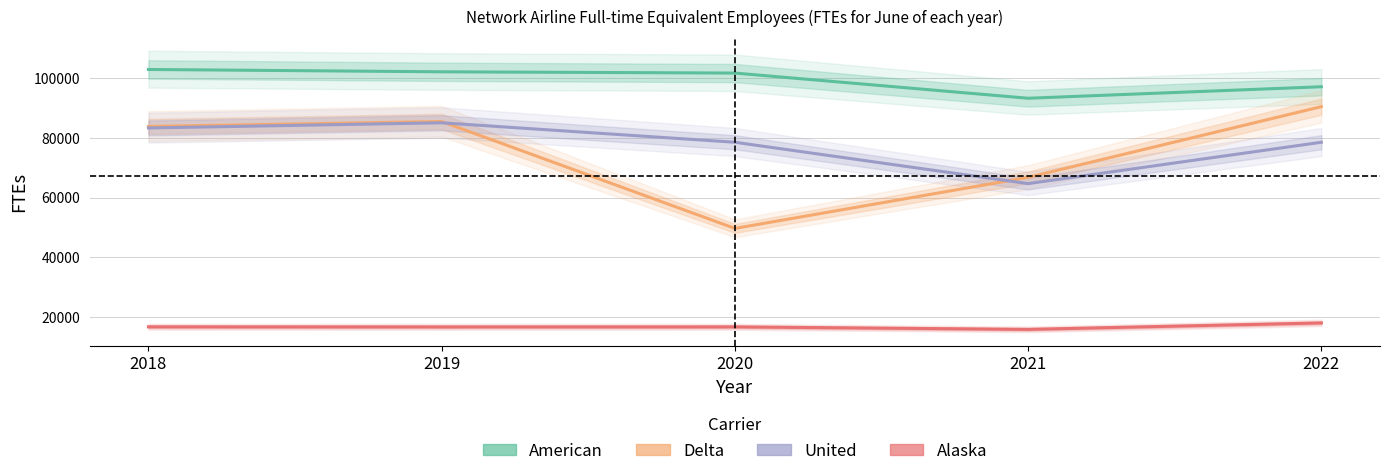

True or false: Delta and Alaska cross at least once.

False